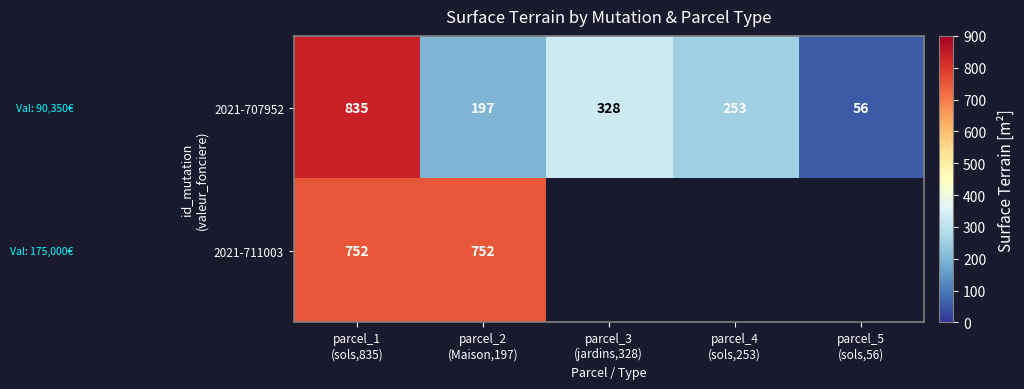

Between parcel_4
(sols,253) and parcel_3
(jardins,328), which is larger?

parcel_3
(jardins,328)